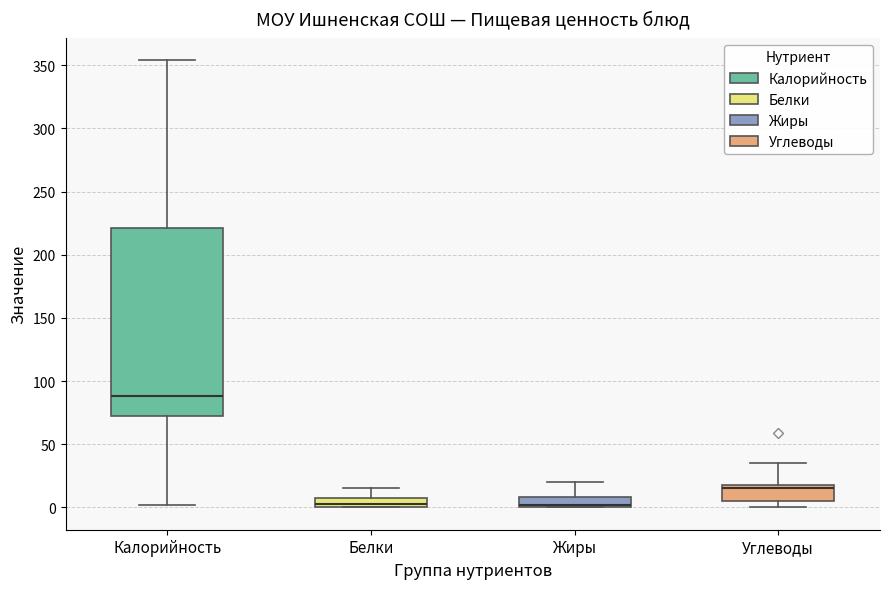

Which box is the tallest, from its lower edge to its upper edge?

Калорийность